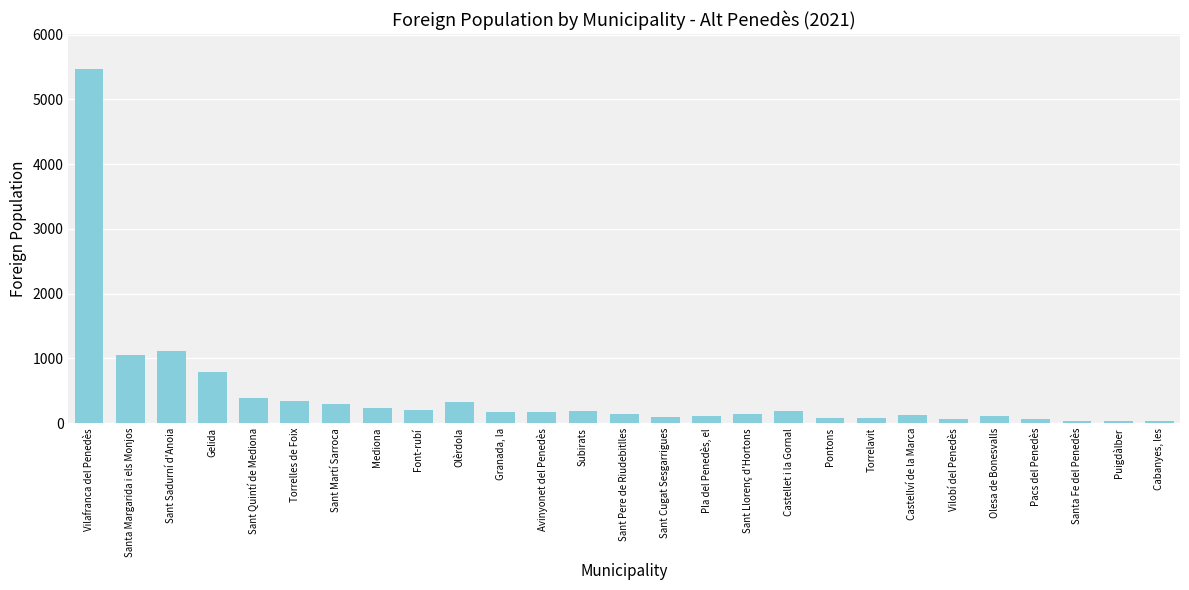

What is the ratio of the value at Sant Martí Sarroca to the value at Gelida?

0.4